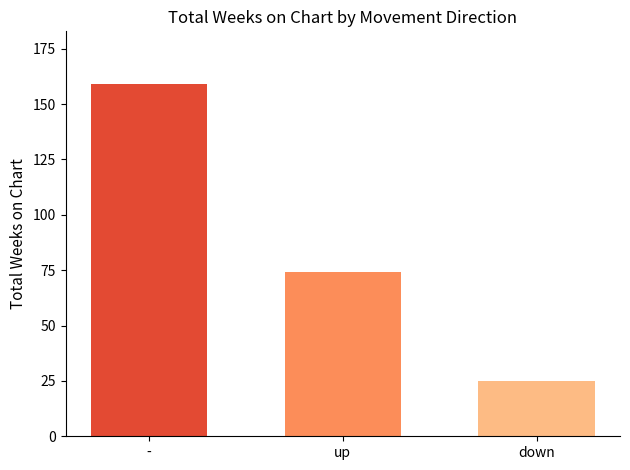

Where is the data nearest to the value 92?

up